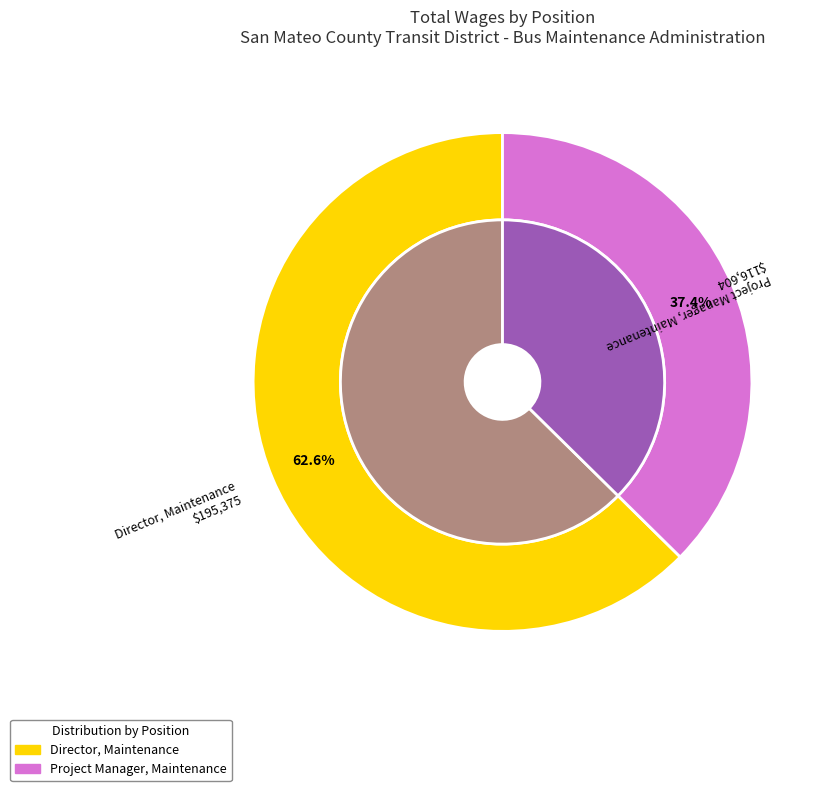

Which category has the smallest portion of the pie?

Project Manager, Maintenance